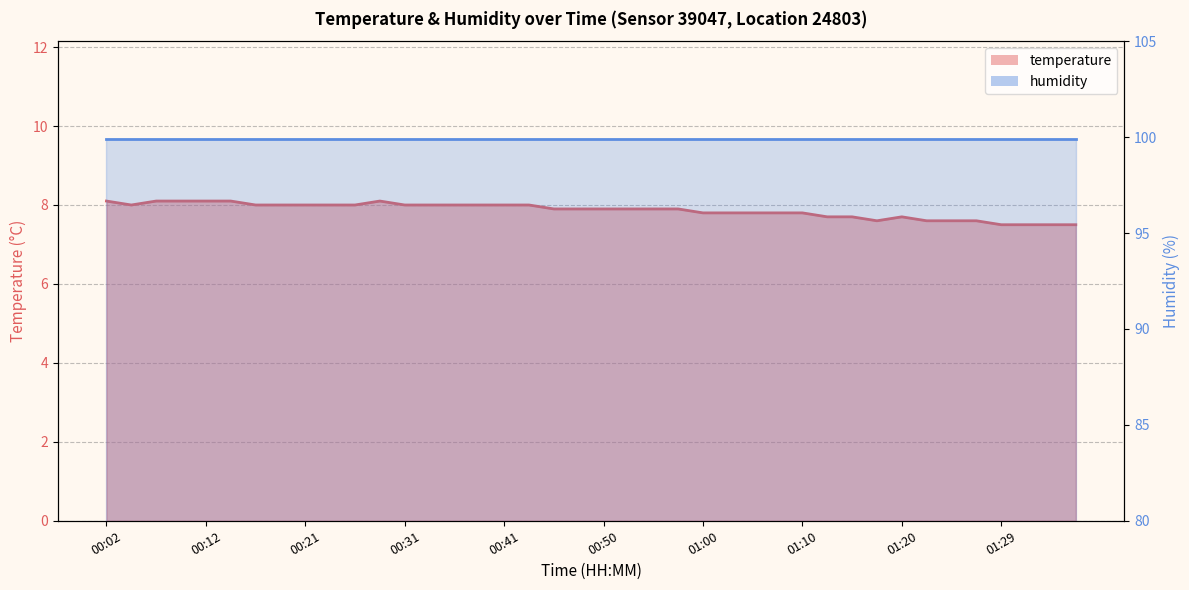

How many values are between 7 and 8?

34